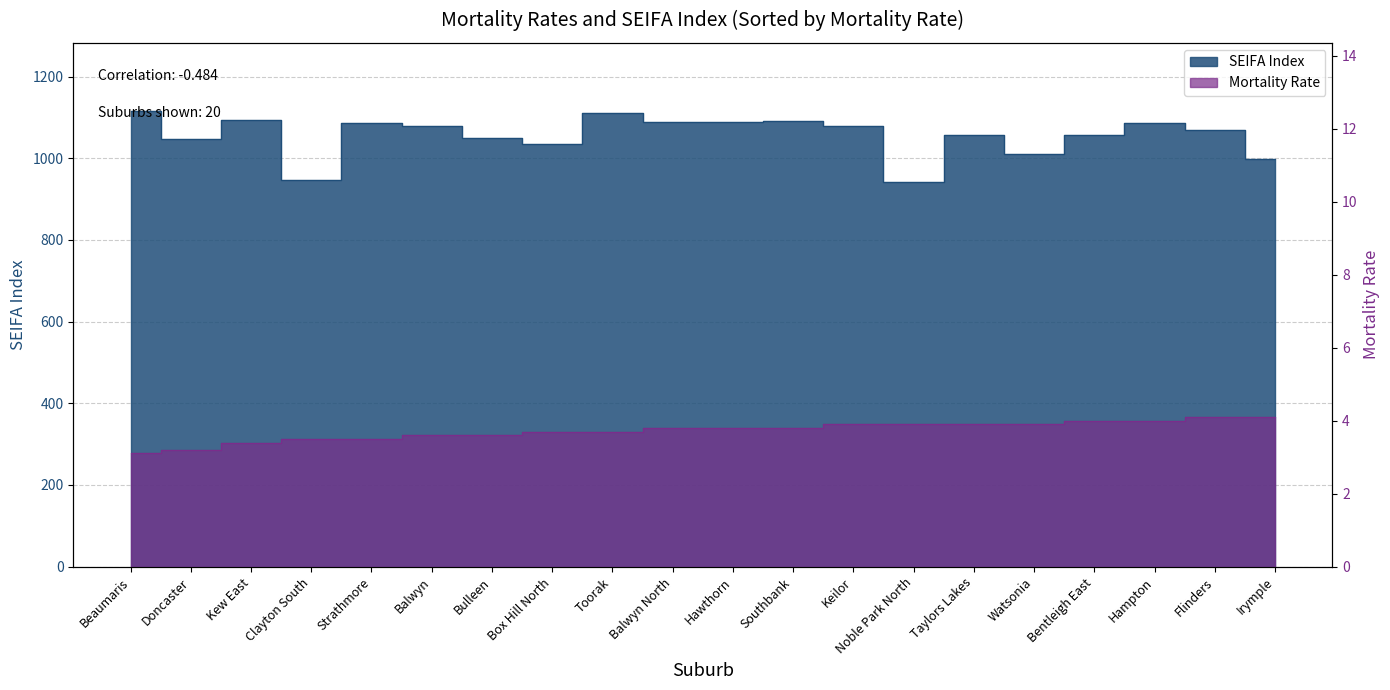

What is the difference between the maximum and minimum values in the SEIFA Index series?

172.3